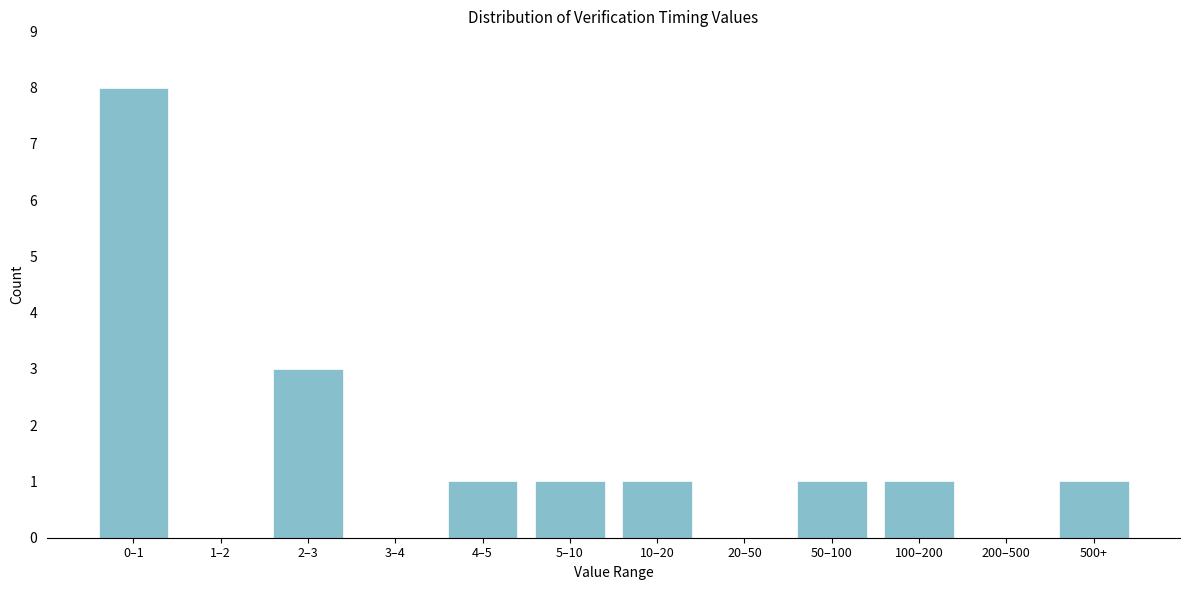

Reading right to left, extract all data points from this chart.

500+=1	200–500=0	100–200=1	50–100=1	20–50=0	10–20=1	5–10=1	4–5=1	3–4=0	2–3=3	1–2=0	0–1=8